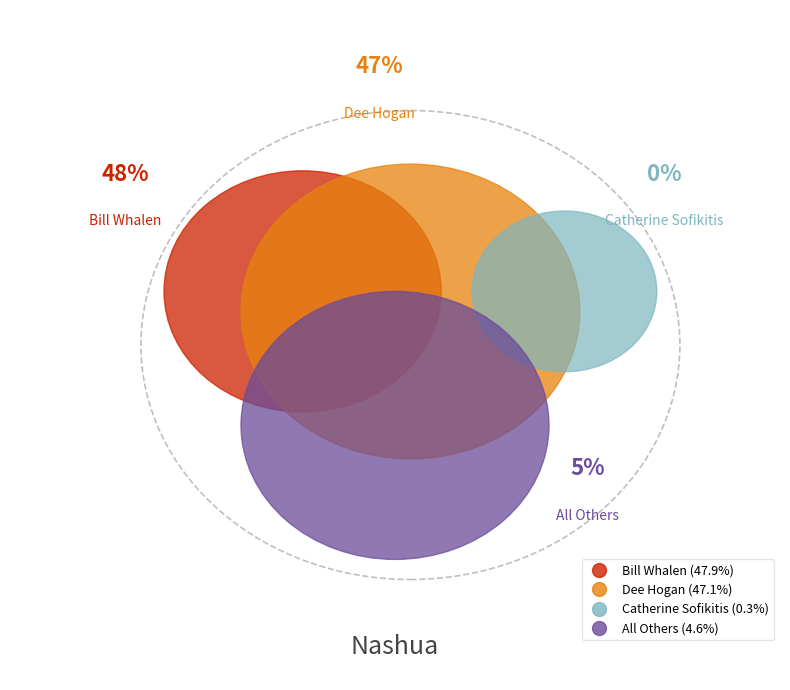

To the nearest percent, what is the difference between the largest and smallest slice percentages?

48%